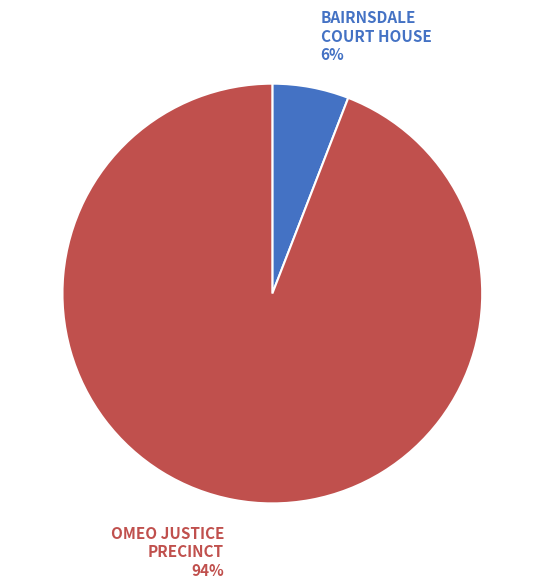

To the nearest percent, what is the difference between the largest and smallest slice percentages?

88%